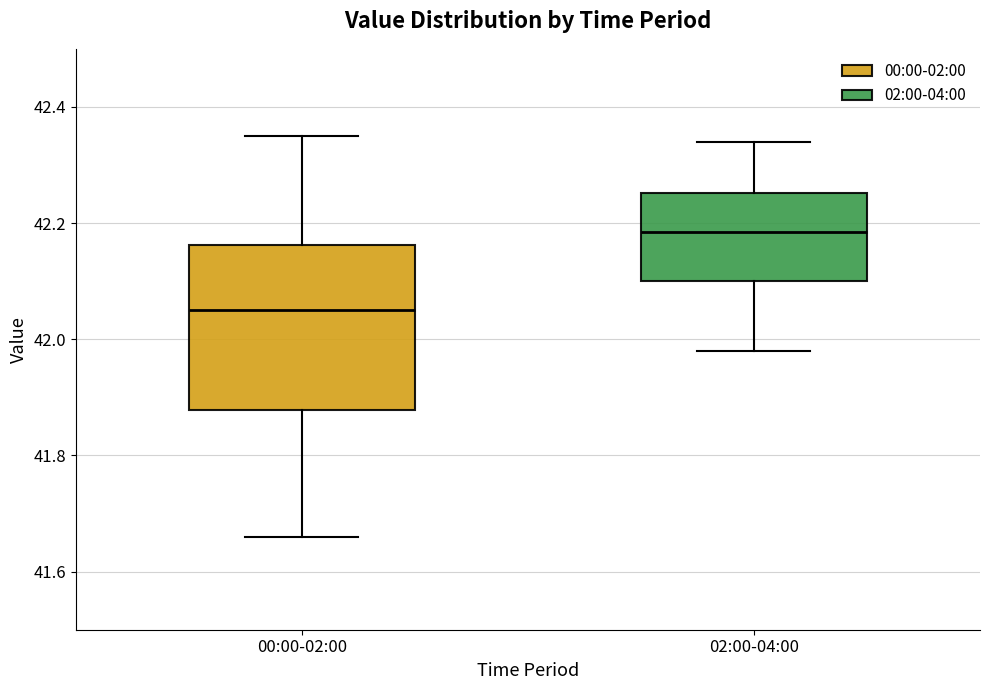

Reading left to right, read every box against the y-axis: the position of its median line, the range the box covers, and the ends of its whiskers. The values are not printed on the chart, so give them approximately, as read against the axis.

00:00-02:00: median 42.06, box 41.88 to 42.16, whiskers 41.66 to 42.36
02:00-04:00: median 42.18, box 42.10 to 42.26, whiskers 41.98 to 42.34